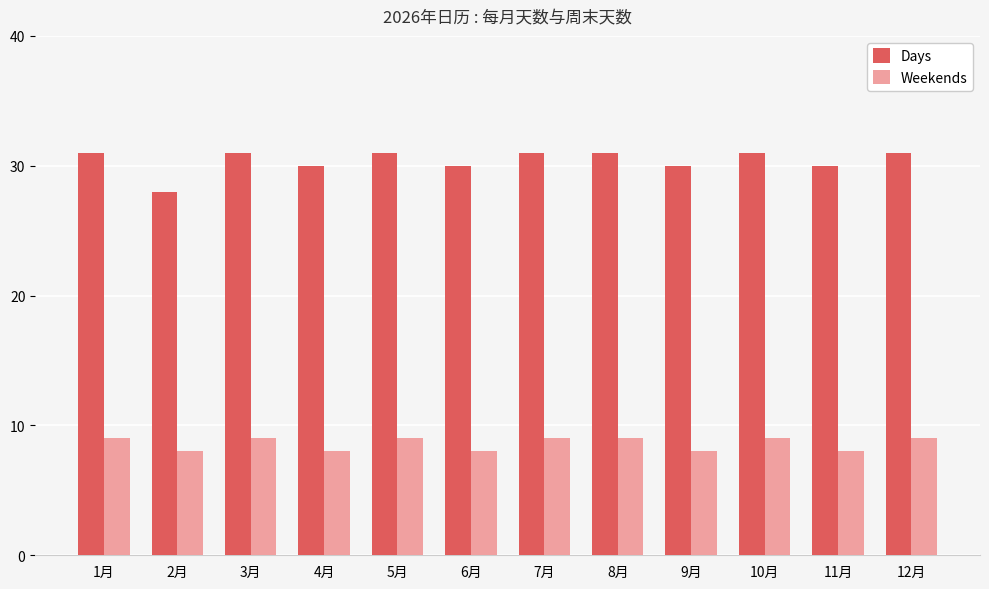

Rank the series by their average value, from highest to lowest.

Days, Weekends